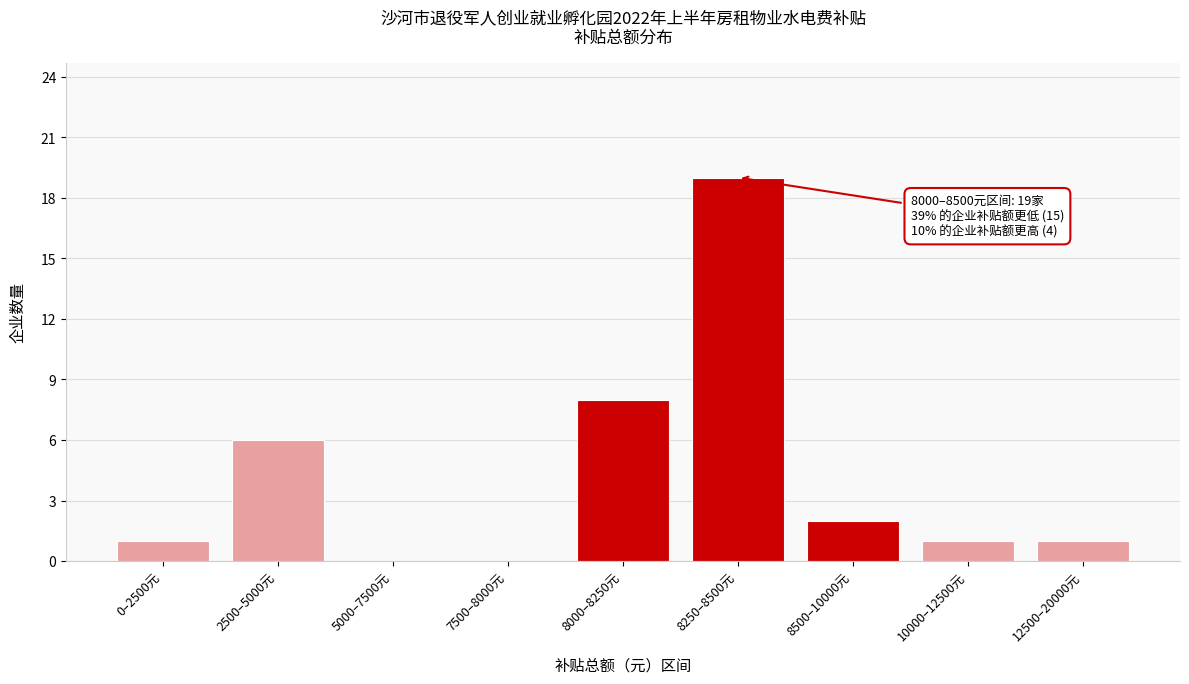

Reading left to right, what are all the values shown in this chart?

0–2500元=1	2500–5000元=6	5000–7500元=0	7500–8000元=0	8000–8250元=8	8250–8500元=19	8500–10000元=2	10000–12500元=1	12500–20000元=1